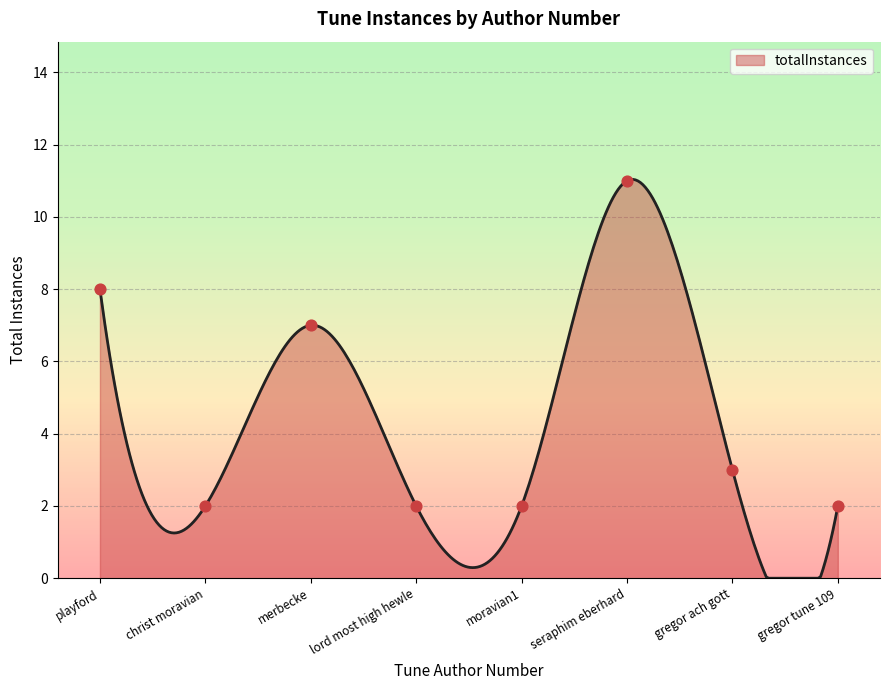

Approximately how many times larger is the value at gregor ach gott compared to moravian1?

1.5